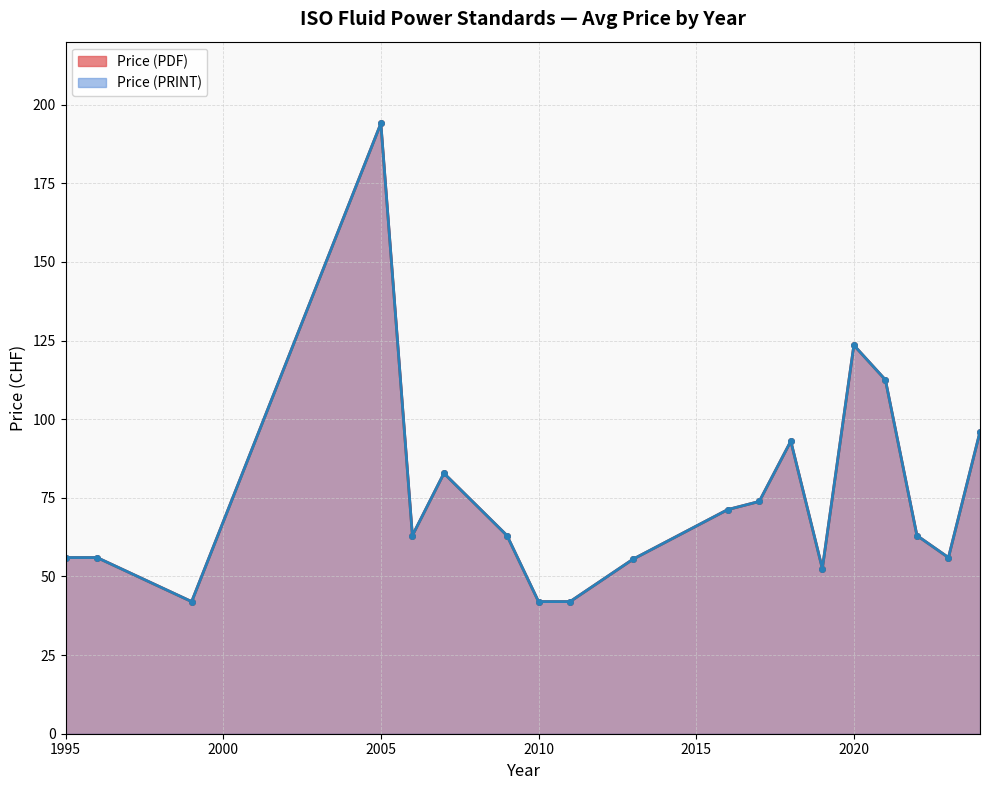

True or false: Price (PRINT) and Price (PDF) cross at least once.

False